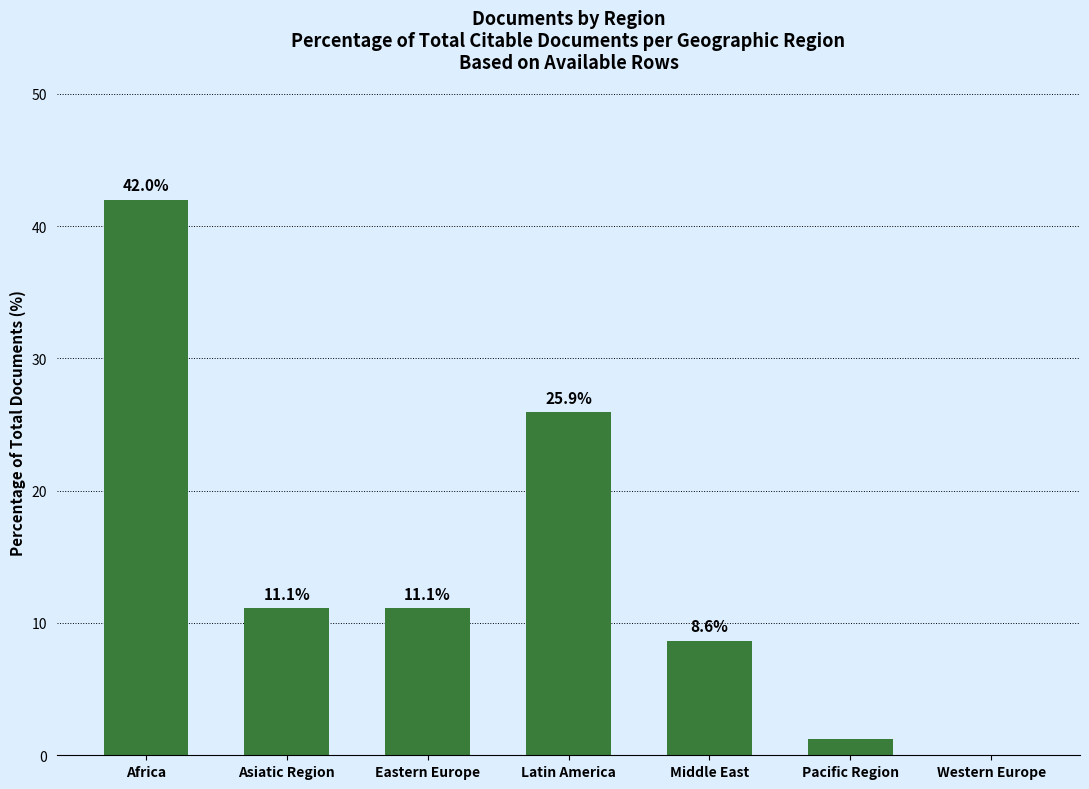

Approximately how many times larger is the value at Eastern Europe compared to Middle East?

1.3